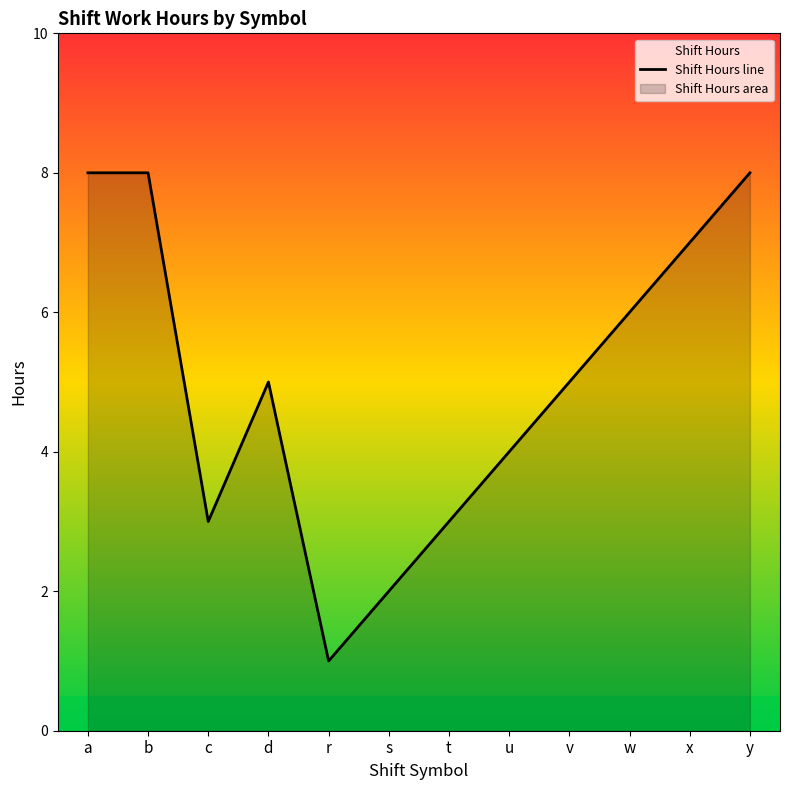

What is the difference between the maximum and minimum values?

7